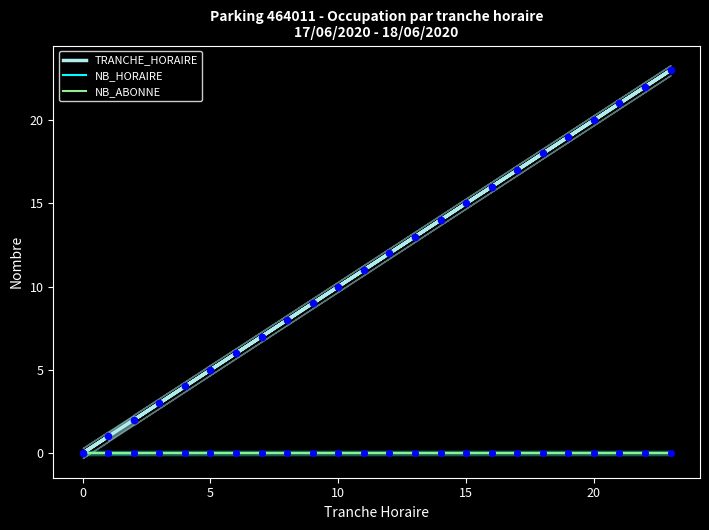

Which series contains the highest Y value?

TRANCHE_HORAIRE